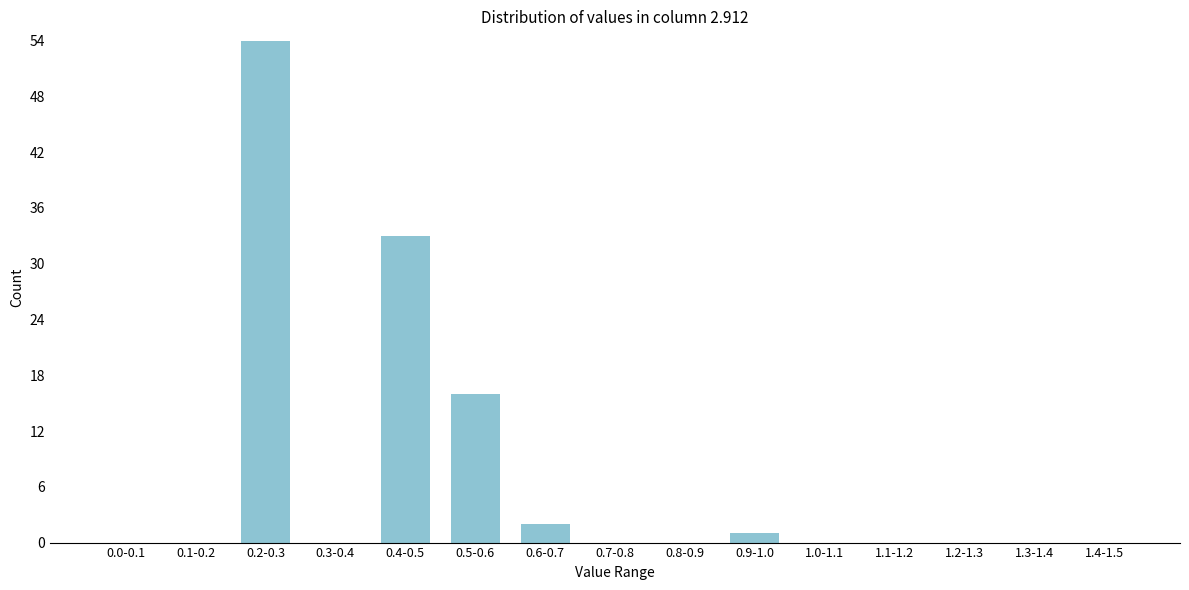

Reading left to right, what are all the values shown in this chart?

0.0-0.1=0	0.1-0.2=0	0.2-0.3=54	0.3-0.4=0	0.4-0.5=33	0.5-0.6=16	0.6-0.7=2	0.7-0.8=0	0.8-0.9=0	0.9-1.0=1	1.0-1.1=0	1.1-1.2=0	1.2-1.3=0	1.3-1.4=0	1.4-1.5=0